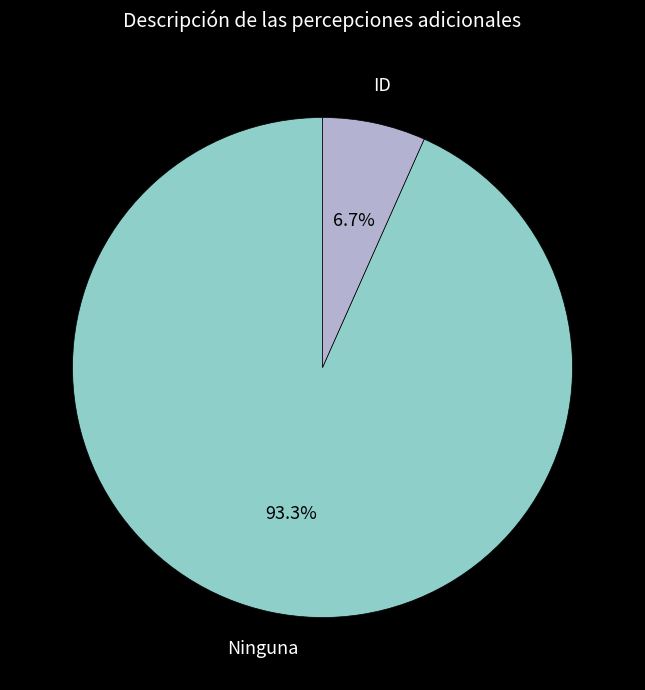

To the nearest percent, what is the difference between the largest and smallest slice percentages?

87%